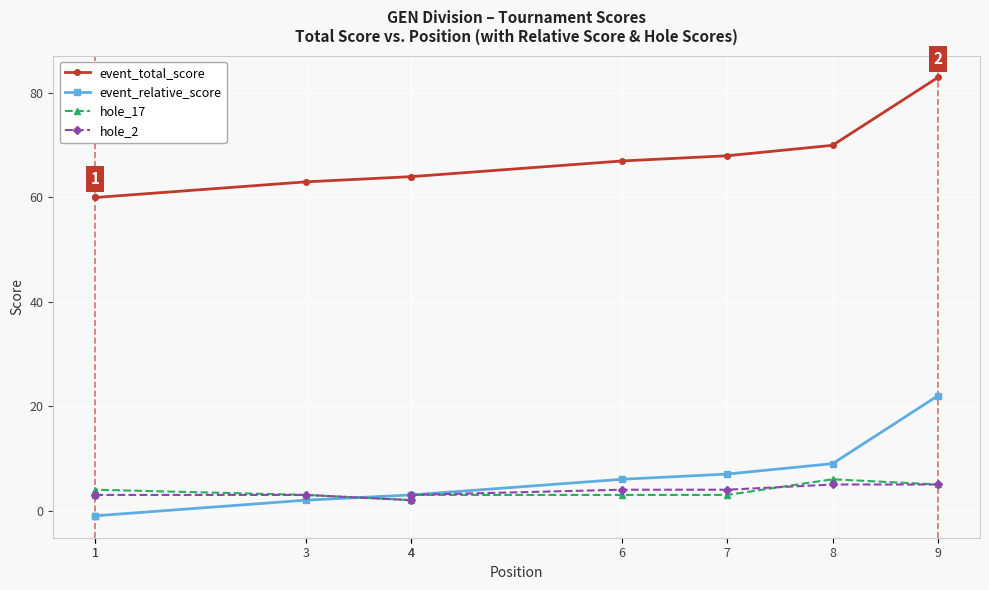

Is the value of hole_17 at 1 greater than the value of hole_2 at 7?

No